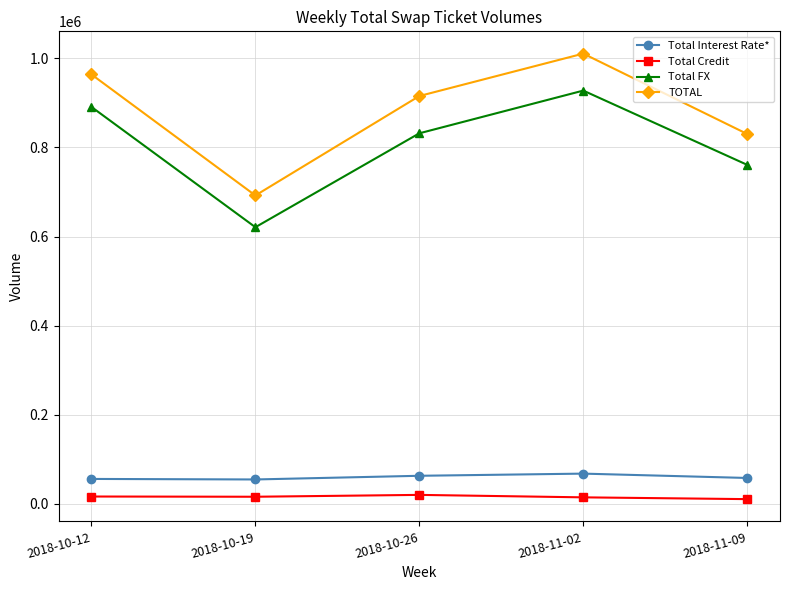

Is this an area chart (filled region under the line)?

No